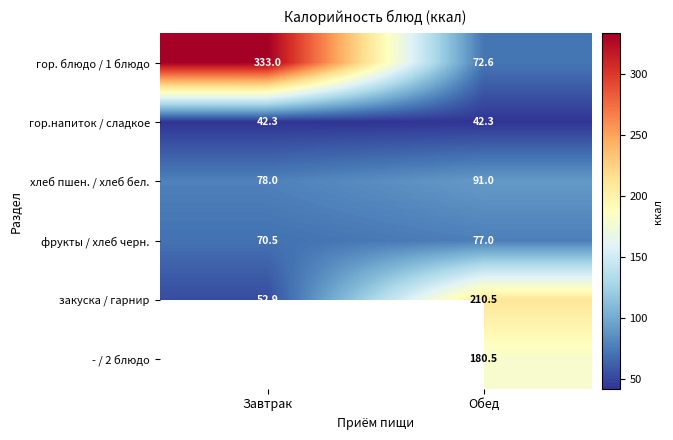

List the labels in order of гор. блюдо / 1 блюдо value, largest first.

Завтрак, Обед